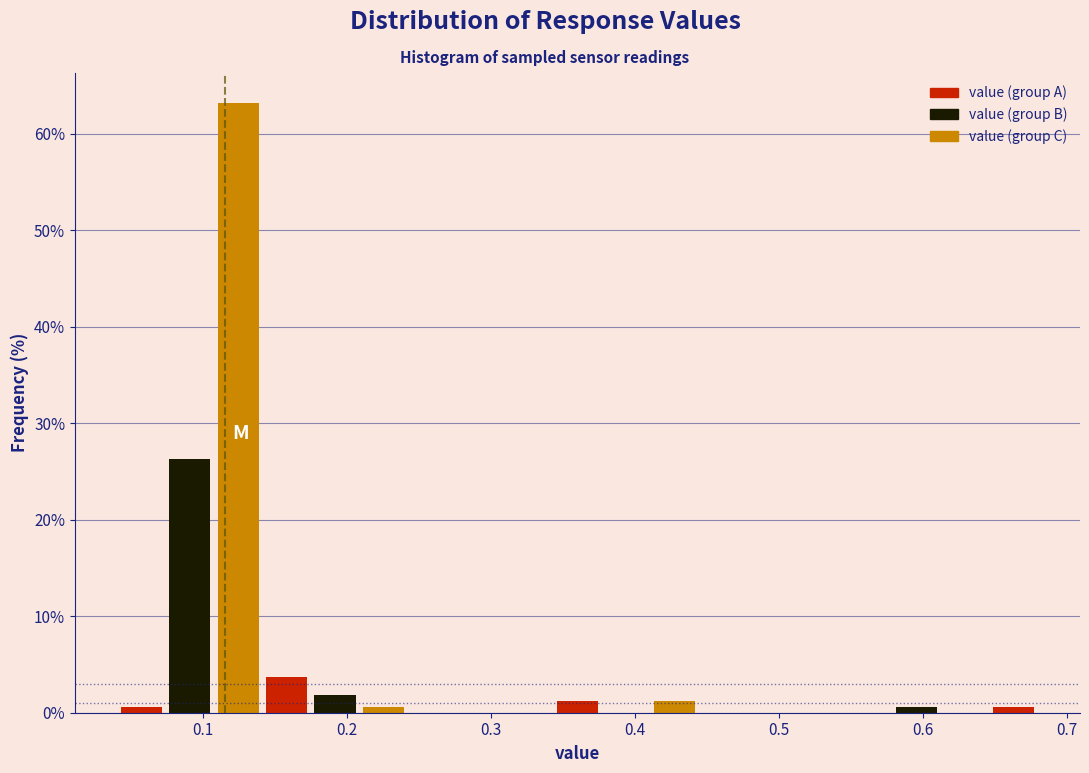

Read against the x-axis, roughly where is the centre of the tallest bar?

0.12